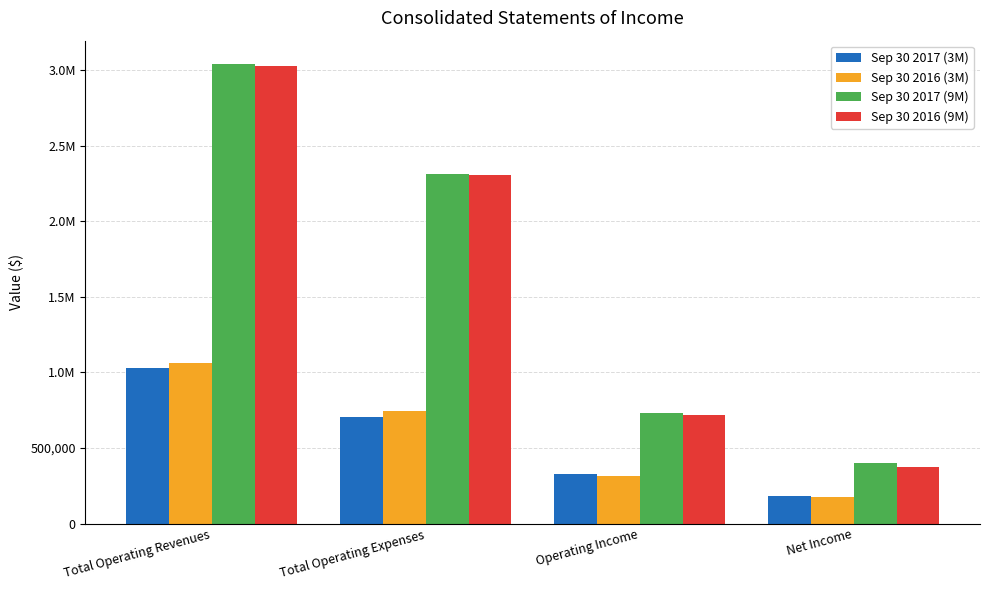

Read the Sep 30 2017 (3M) value at Operating Income, to the nearest 100.

326000